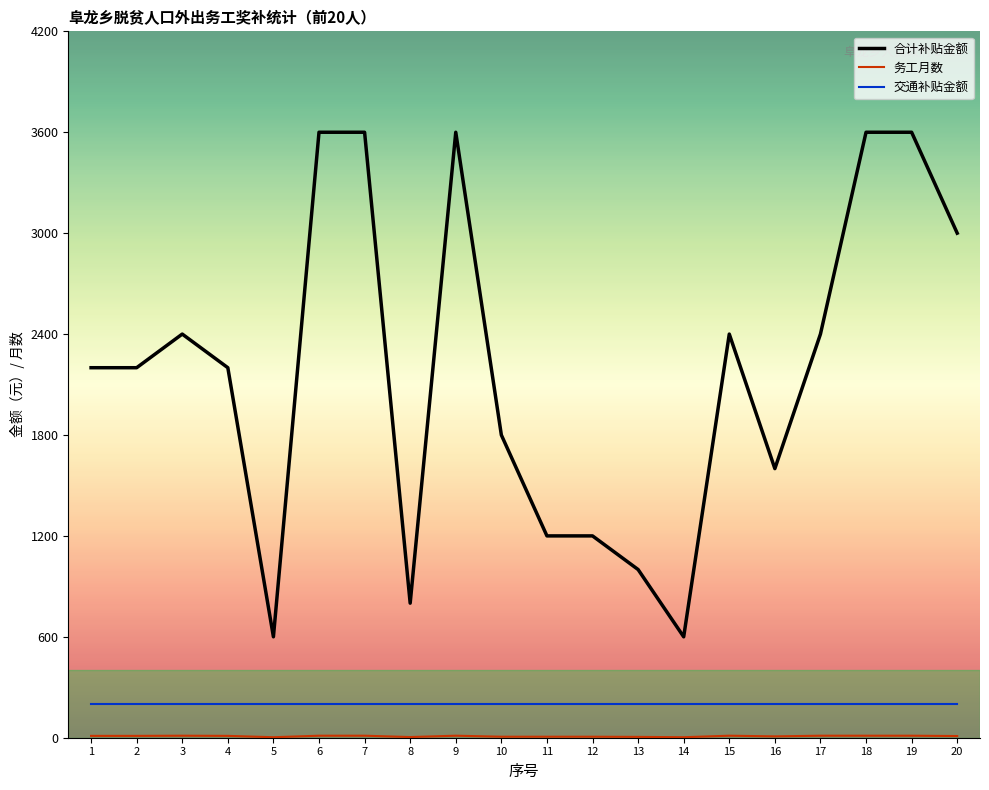

What is the maximum value shown in the chart?

3600